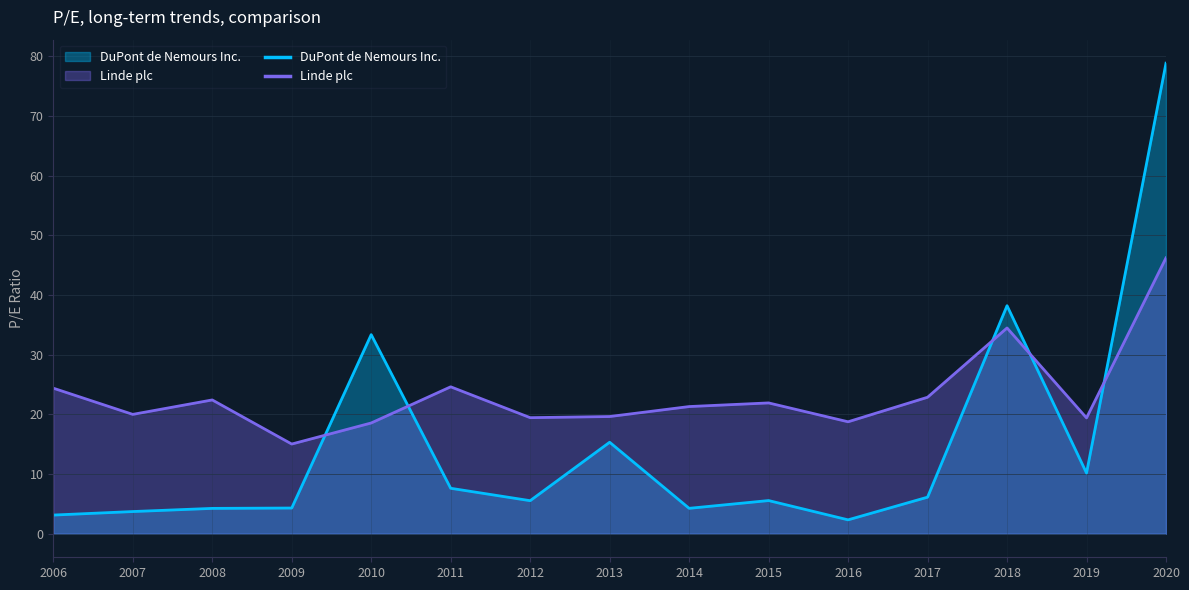

What is the difference between the maximum and second lowest values in the DuPont de Nemours Inc. series?

75.7